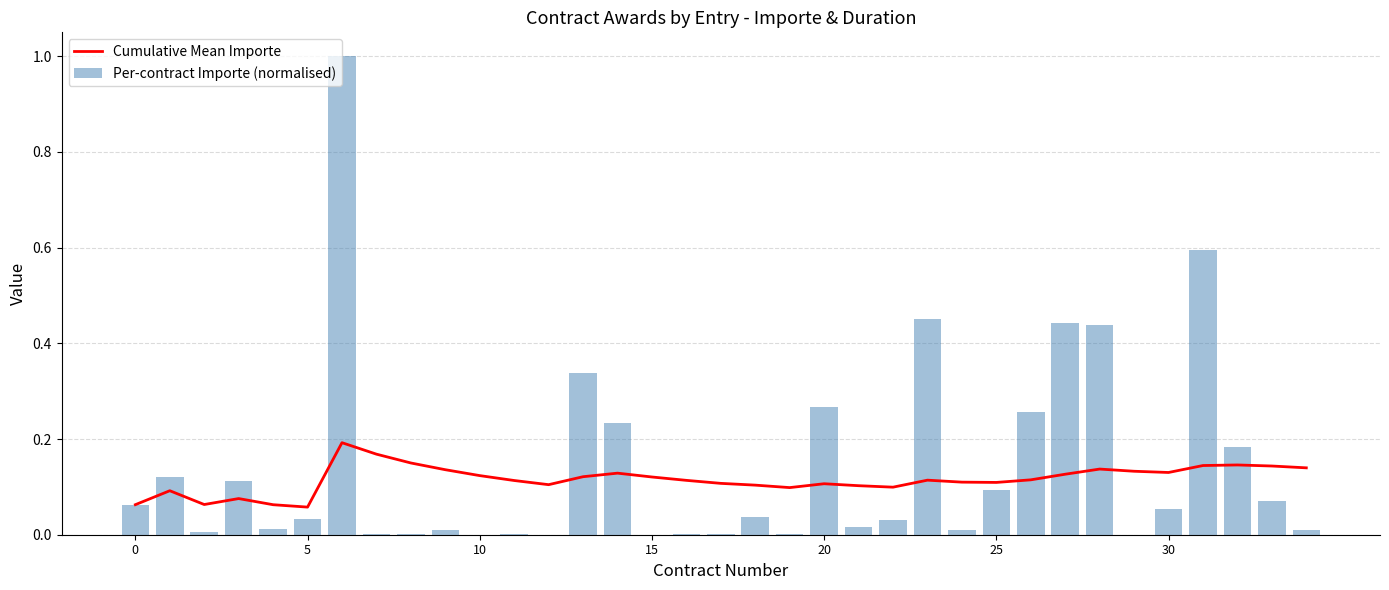

The value of Cumulative Mean Importe at 30 is 0.2. True or false?

False